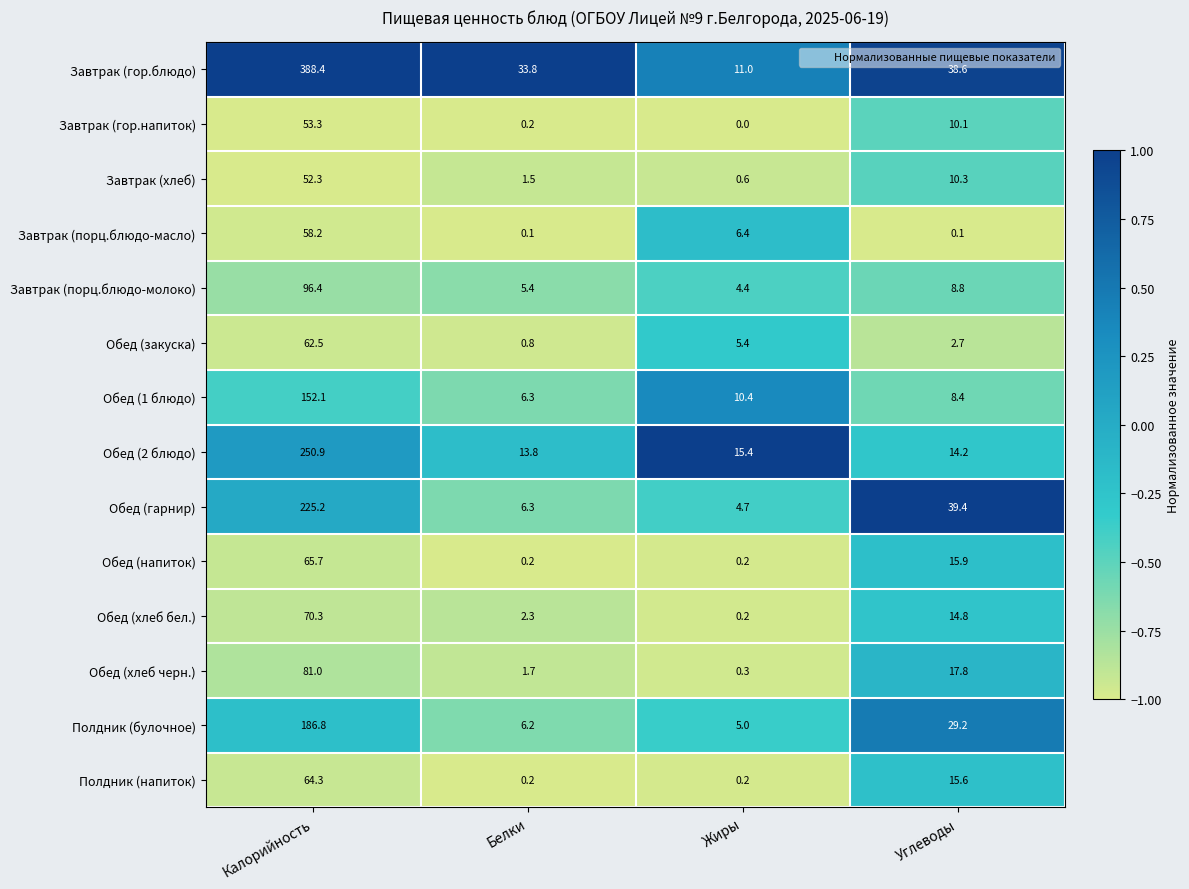

Rank the categories by Обед (гарнир) value from lowest to highest.

Жиры, Белки, Углеводы, Калорийность